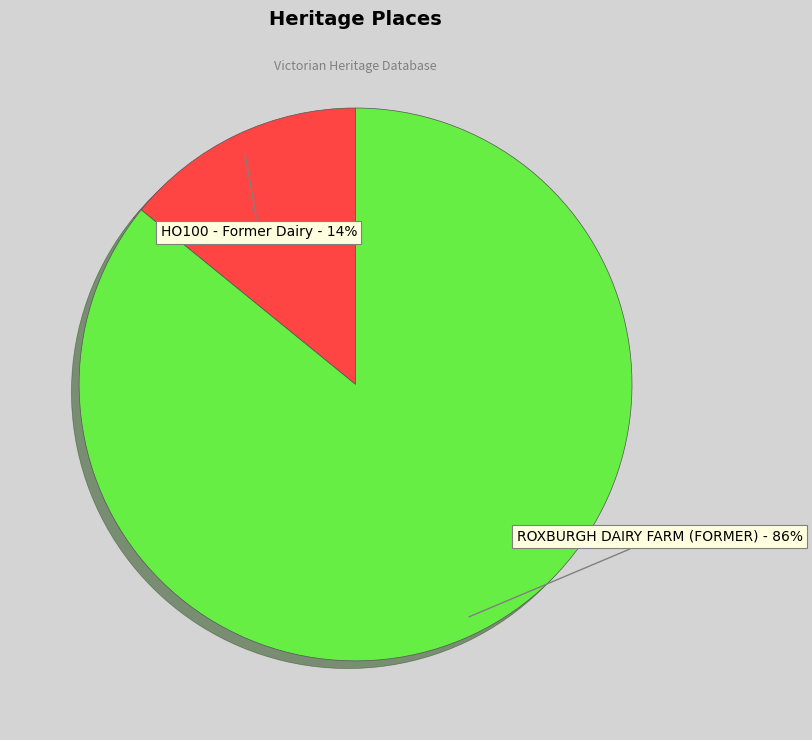

Is the sum of ROXBURGH DAIRY FARM (FORMER) and HO100 - Former Dairy greater than half?

Yes